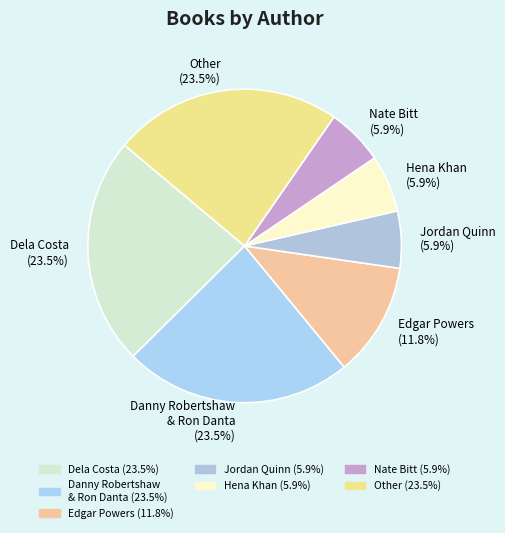

Does Hena Khan represent more than half of the total?

No